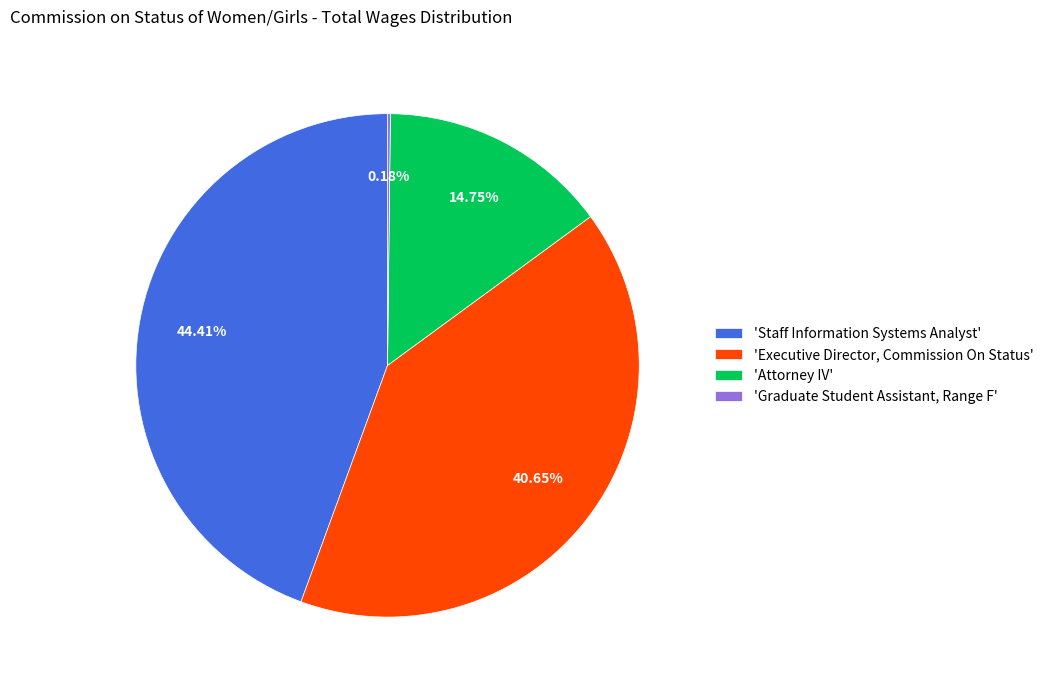

Which category has the biggest portion of the pie?

'Staff Information Systems Analyst'